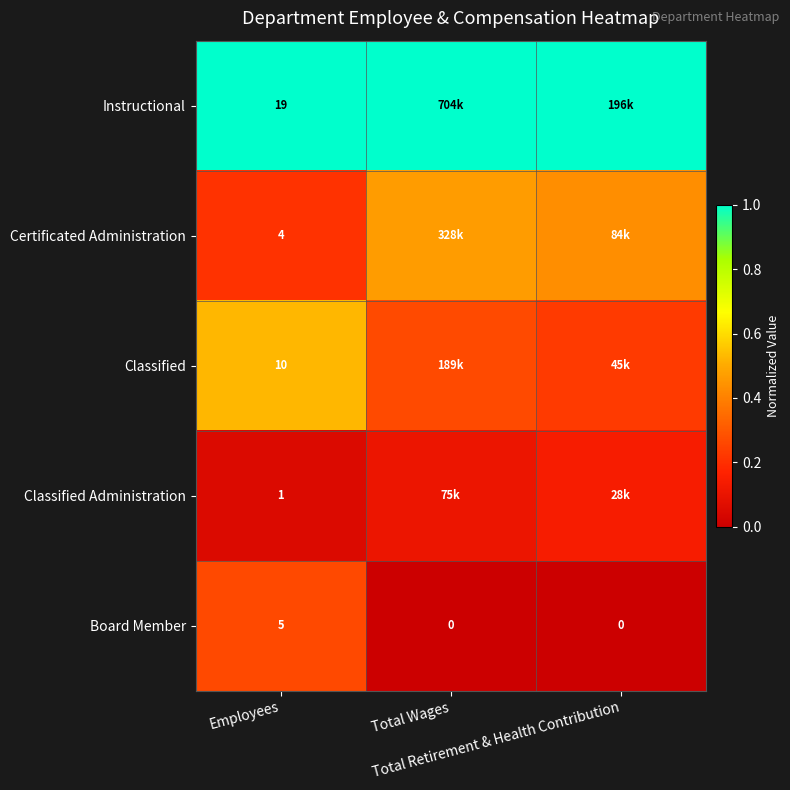

True or false: Certificated Administration has a value of 0.3 at Employees.

False